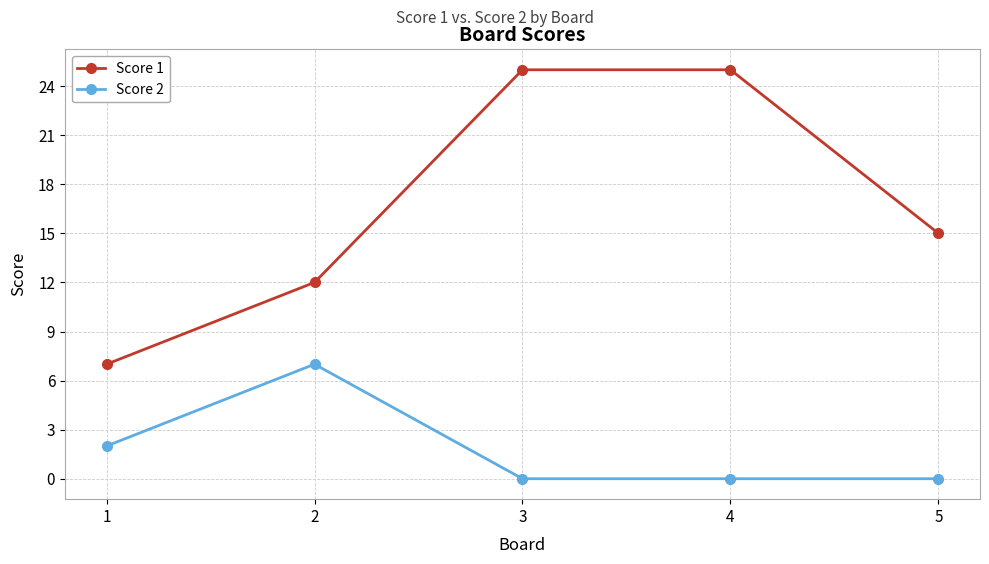

Rank the series at 3 from highest to lowest value.

Score 1, Score 2